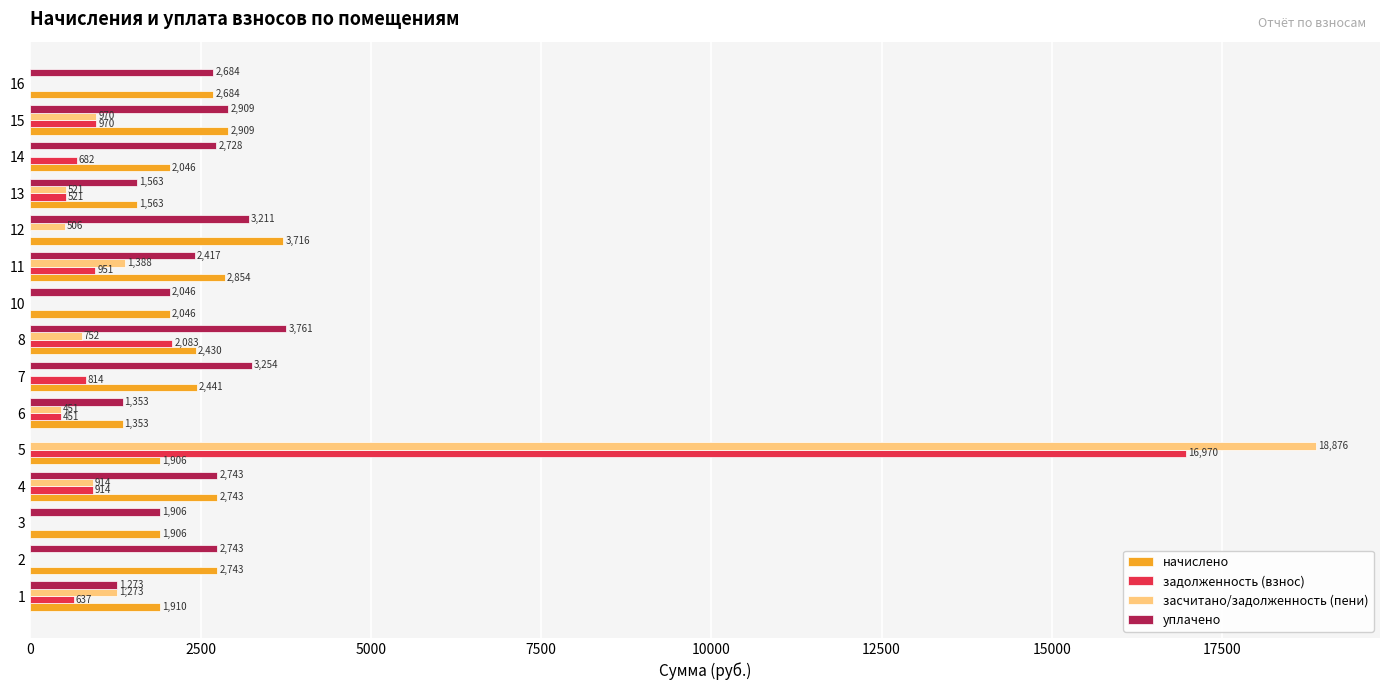

At which category does the chart reach its peak across all series?

5